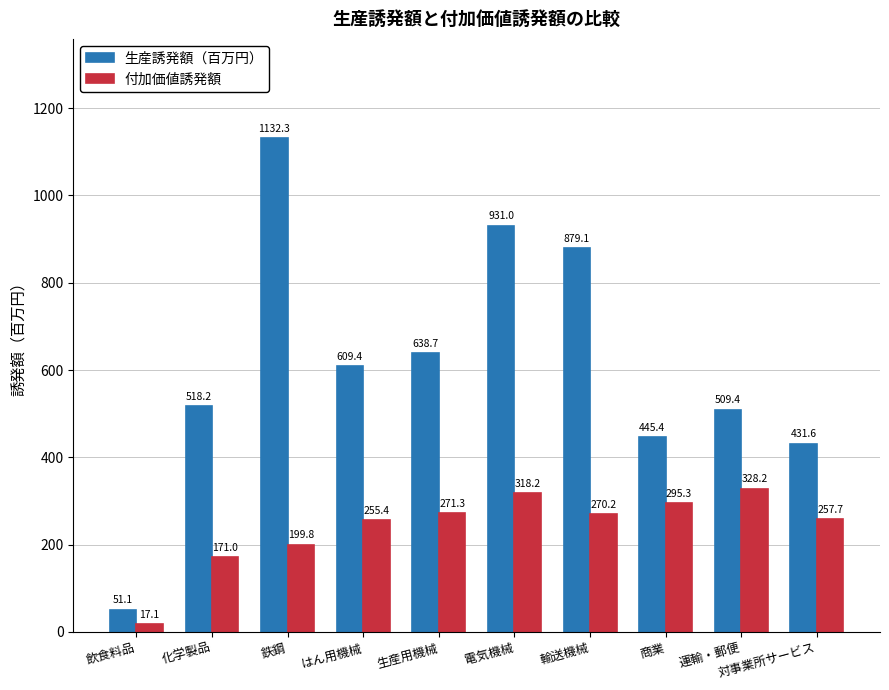

Which series has the largest range (max minus min)?

生産誘発額（百万円）